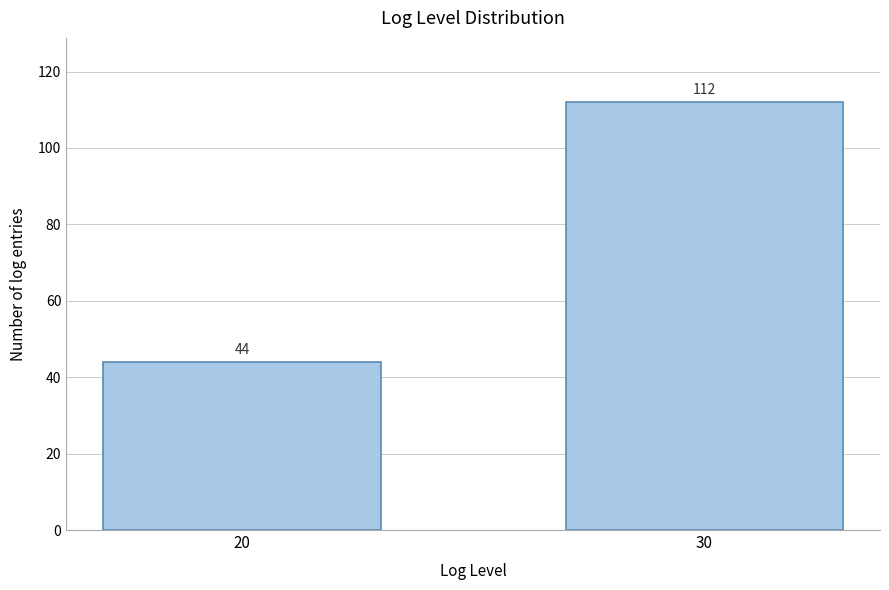

Reading left to right, transcribe all the data shown in this chart.

20=44	30=112